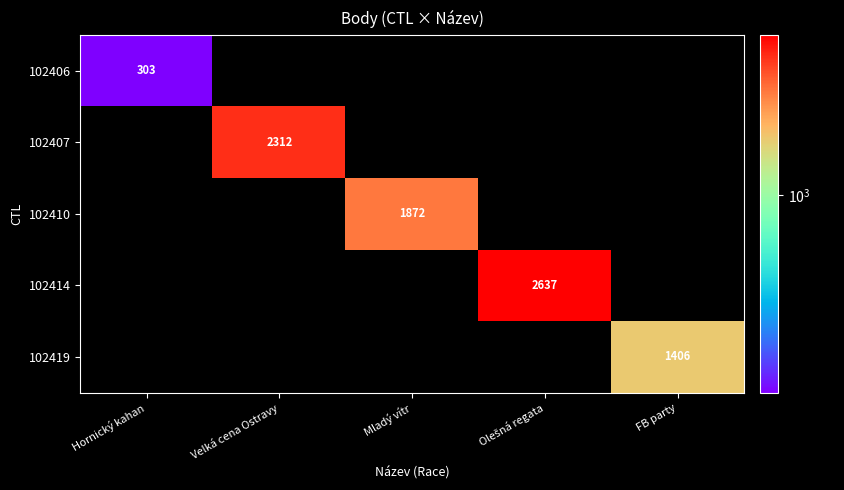

At which category is the sum across all series the highest?

Olešná regata